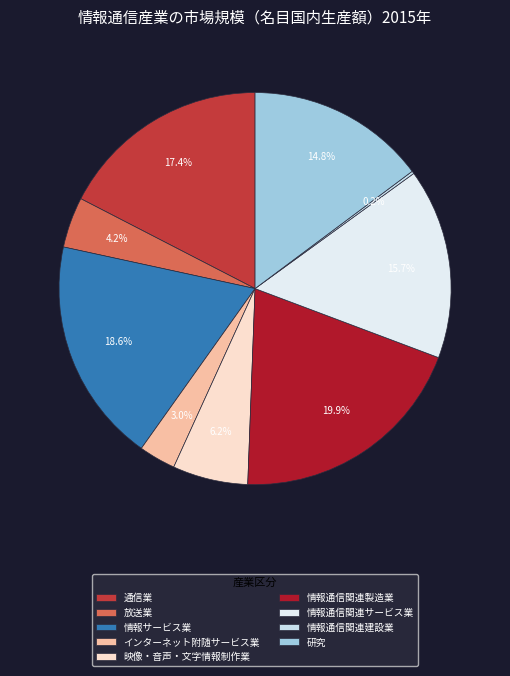

Does any single category account for the majority?

No